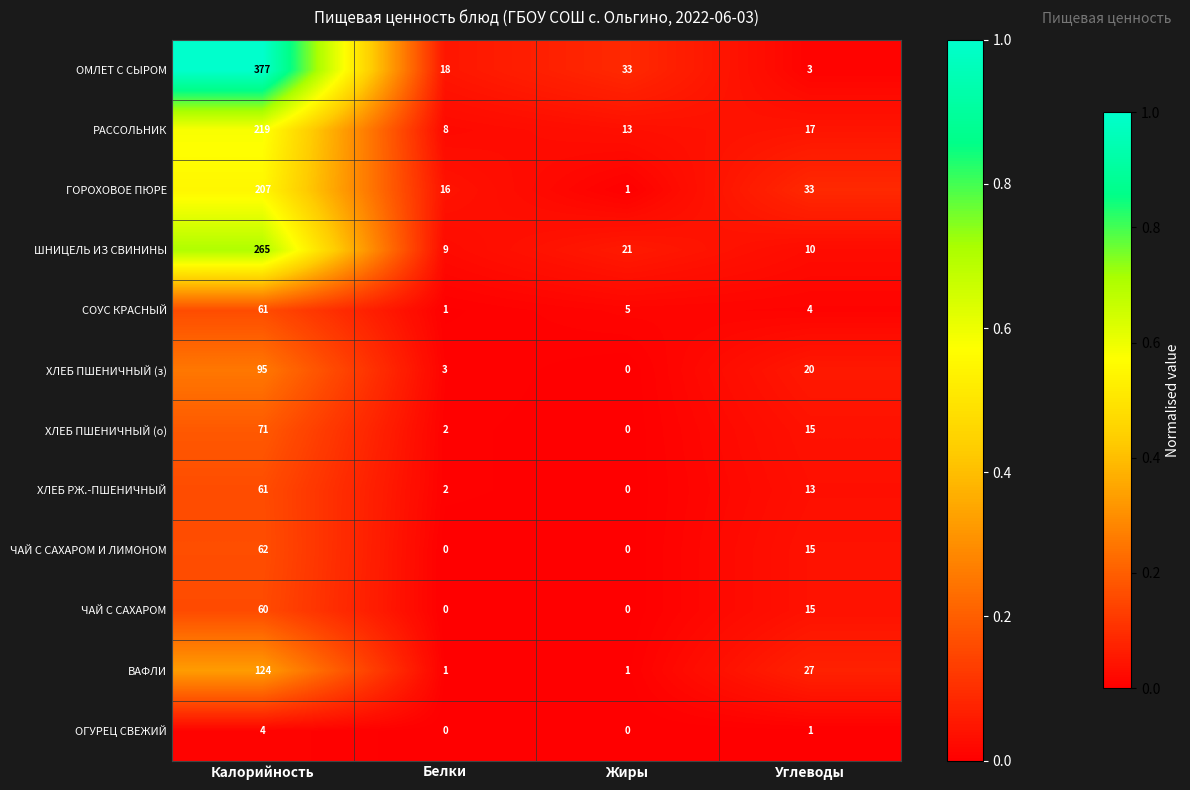

The value of ОГУРЕЦ СВЕЖИЙ at Белки is -1. True or false?

False